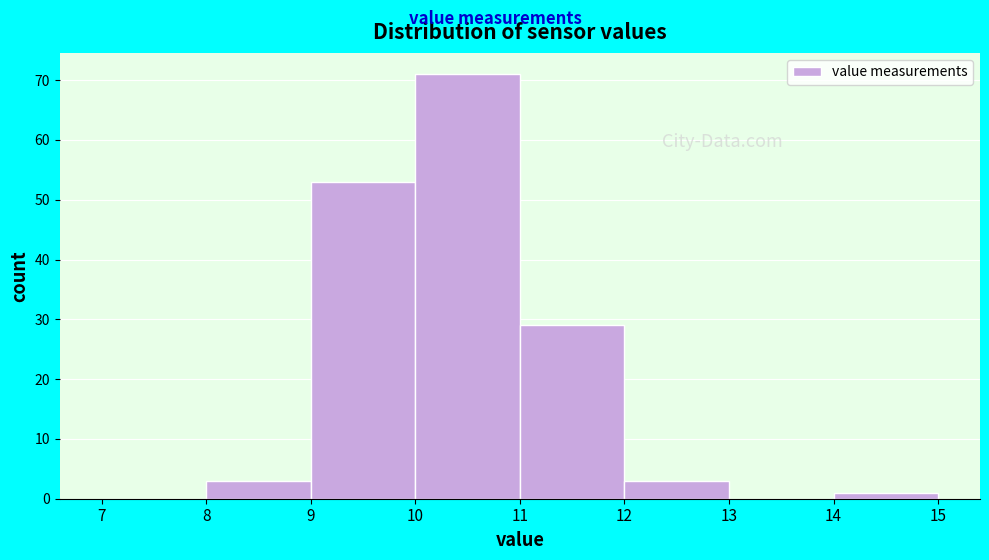

Reading left to right, list every bar in this chart as the range it spans on the x-axis followed by its height. The values are not printed on the chart, so give them approximately, as read against the axis.

7 to 8: 0
8 to 9: 3
9 to 10: 53
10 to 11: 71
11 to 12: 29
12 to 13: 3
13 to 14: 0
14 to 15: 1